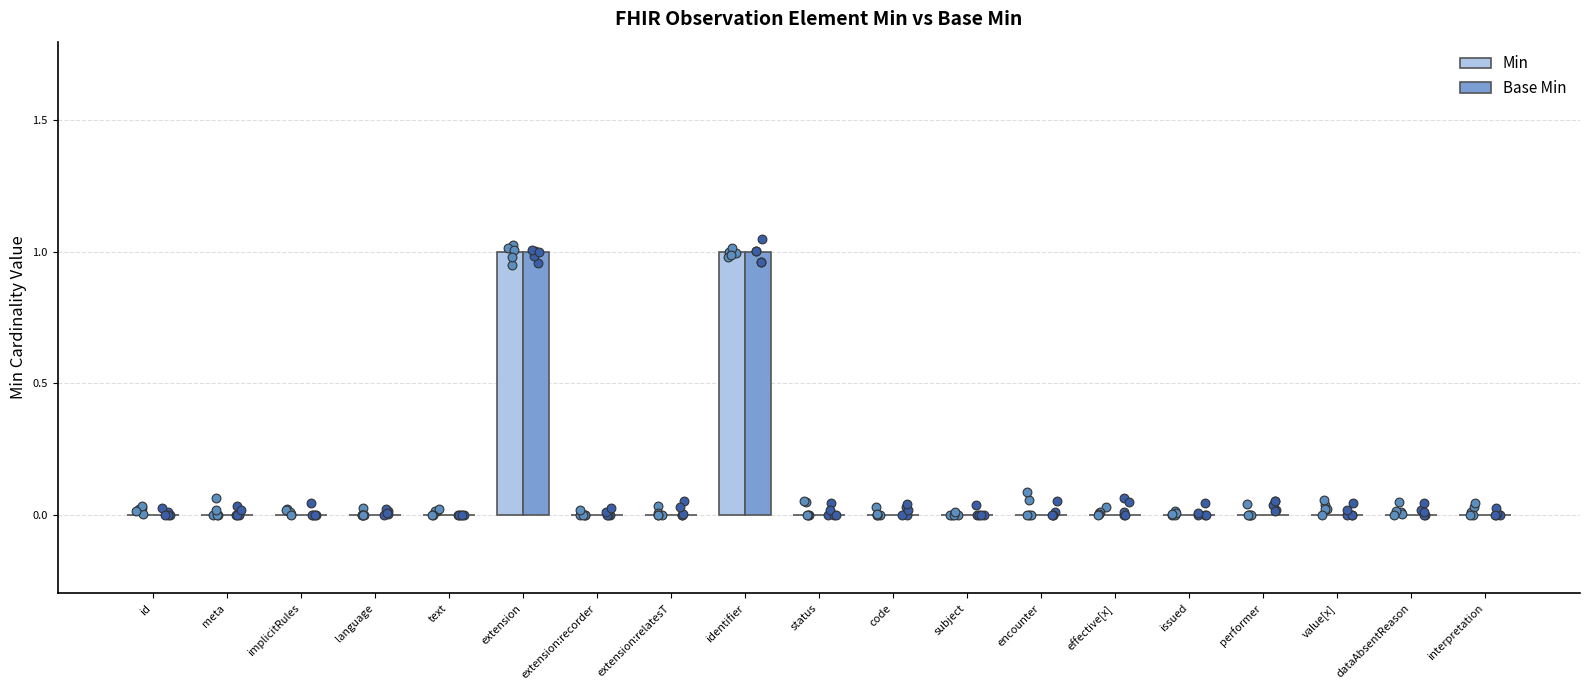

At how many categories does at least one series exceed 0?

2